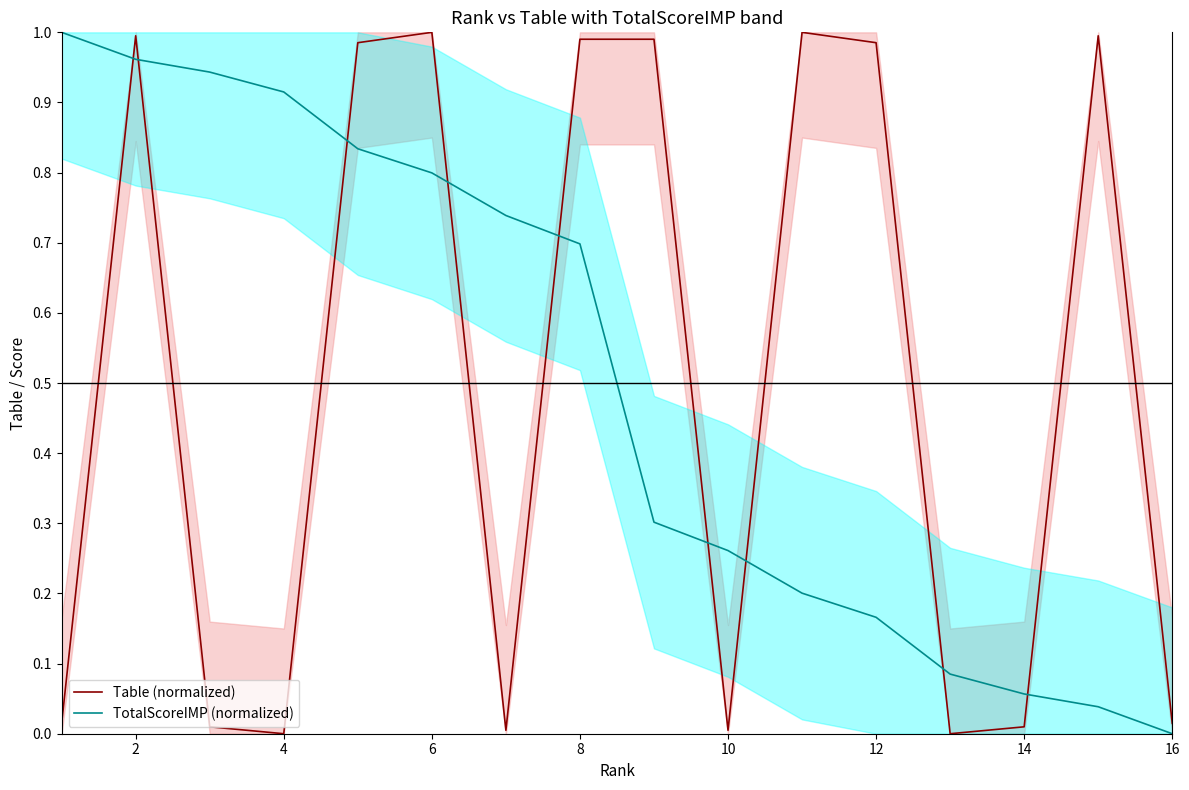

Is it true that TotalScoreIMP (normalized) equals 0.1 at 8?

False